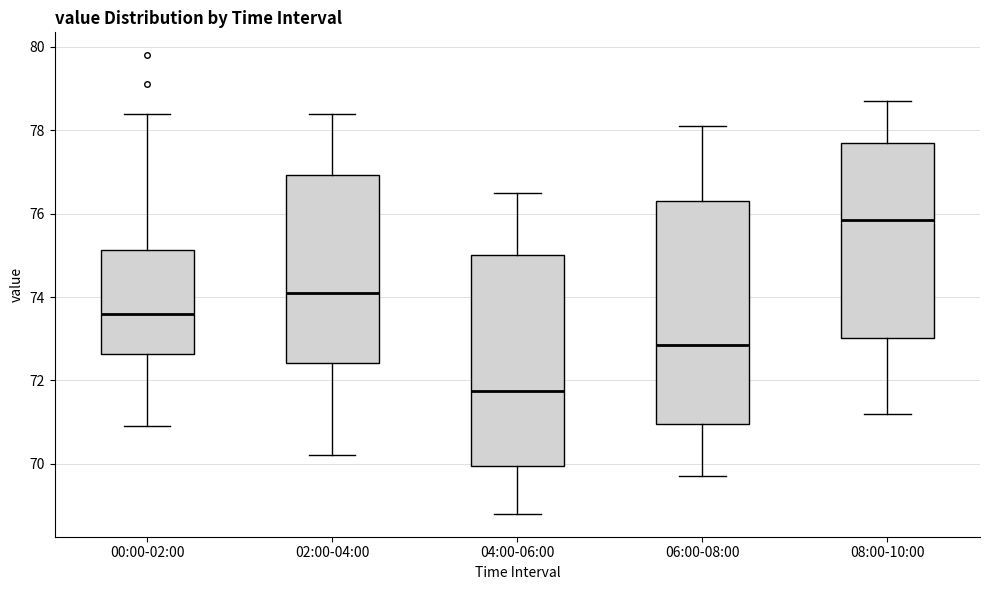

Where is the upper edge of the box for 00:00-02:00 on the y-axis? The values are not printed on the chart, so give them approximately, as read against the axis.

75.2